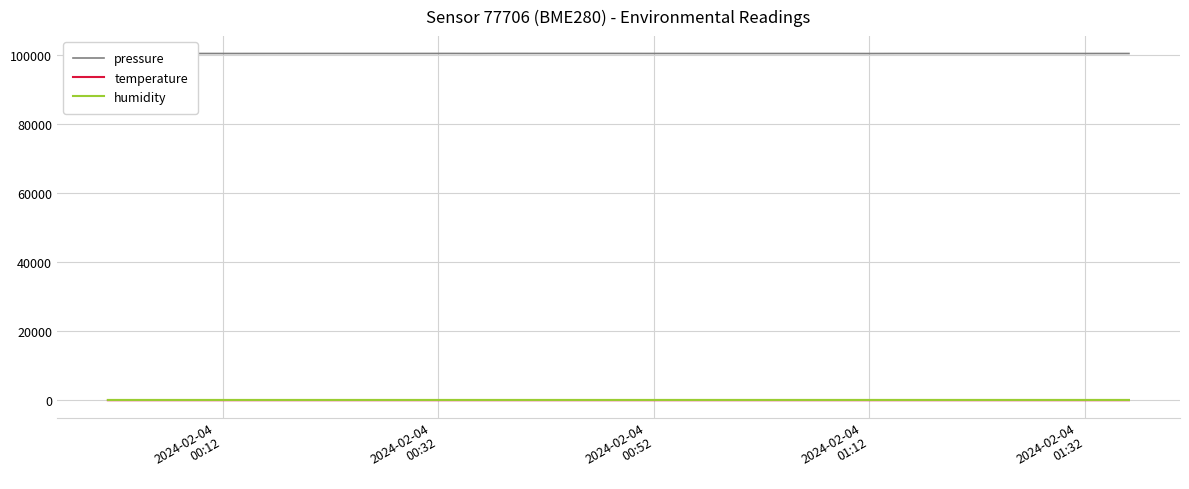

What is the greatest value displayed?

100483.2